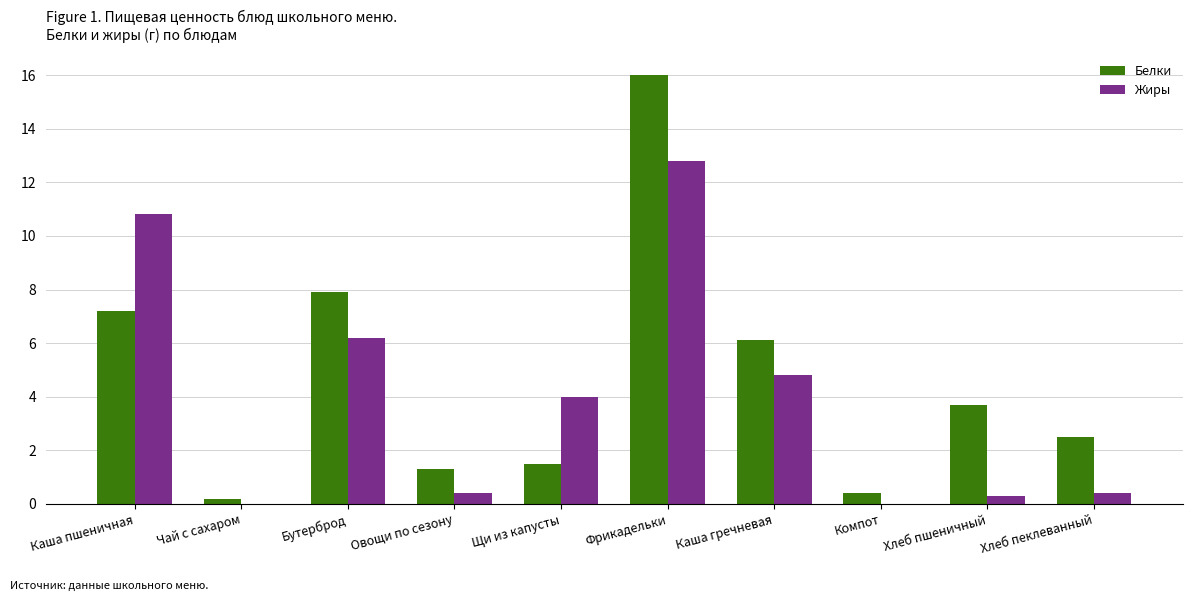

Reading right to left, extract all data points from this chart.

Белки: Хлеб пеклеванный=2.5	Хлеб пшеничный=3.7	Компот=0.4	Каша гречневая=6.1	Фрикадельки=16.0	Щи из капусты=1.5	Овощи по сезону=1.3	Бутерброд=7.9	Чай с сахаром=0.2	Каша пшеничная=7.2
Жиры: Хлеб пеклеванный=0.4	Хлеб пшеничный=0.3	Компот=0.0	Каша гречневая=4.8	Фрикадельки=12.8	Щи из капусты=4.0	Овощи по сезону=0.4	Бутерброд=6.2	Чай с сахаром=0.0	Каша пшеничная=10.8